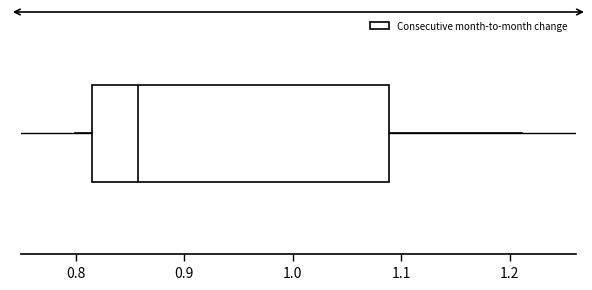

Transcribe this box plot: give where the median line is, the range the box spans, and where the two whiskers end, as read against the x-axis. The values are not printed on the chart, so give them approximately, as read against the axis.

median 0.86, box 0.82 to 1.09, whiskers 0.80 to 1.21